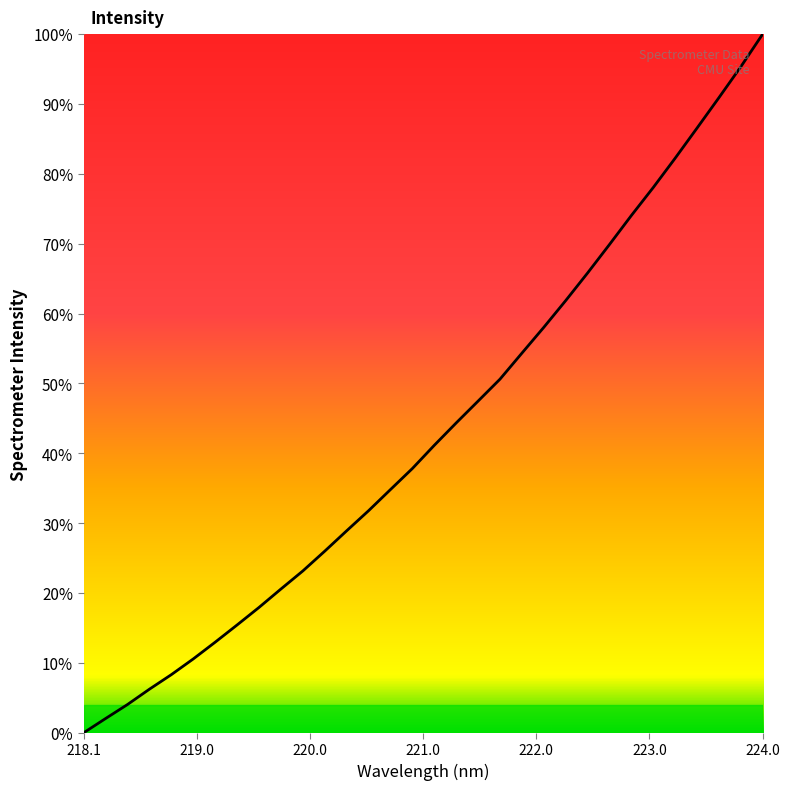

What is the difference between the maximum and minimum values?

100.0